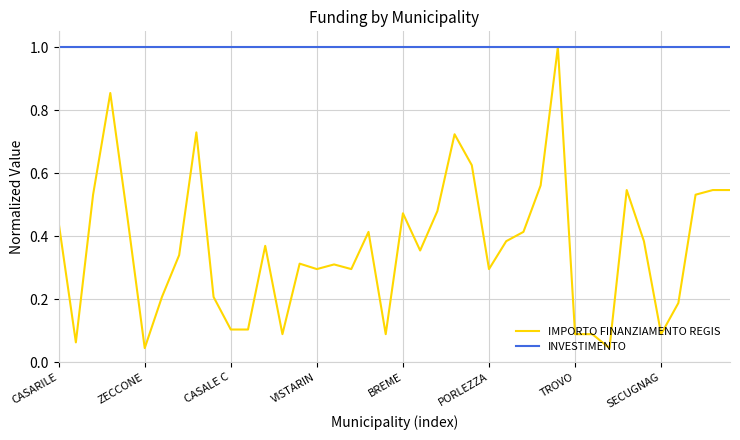

Which series has the largest total across all categories?

INVESTIMENTO